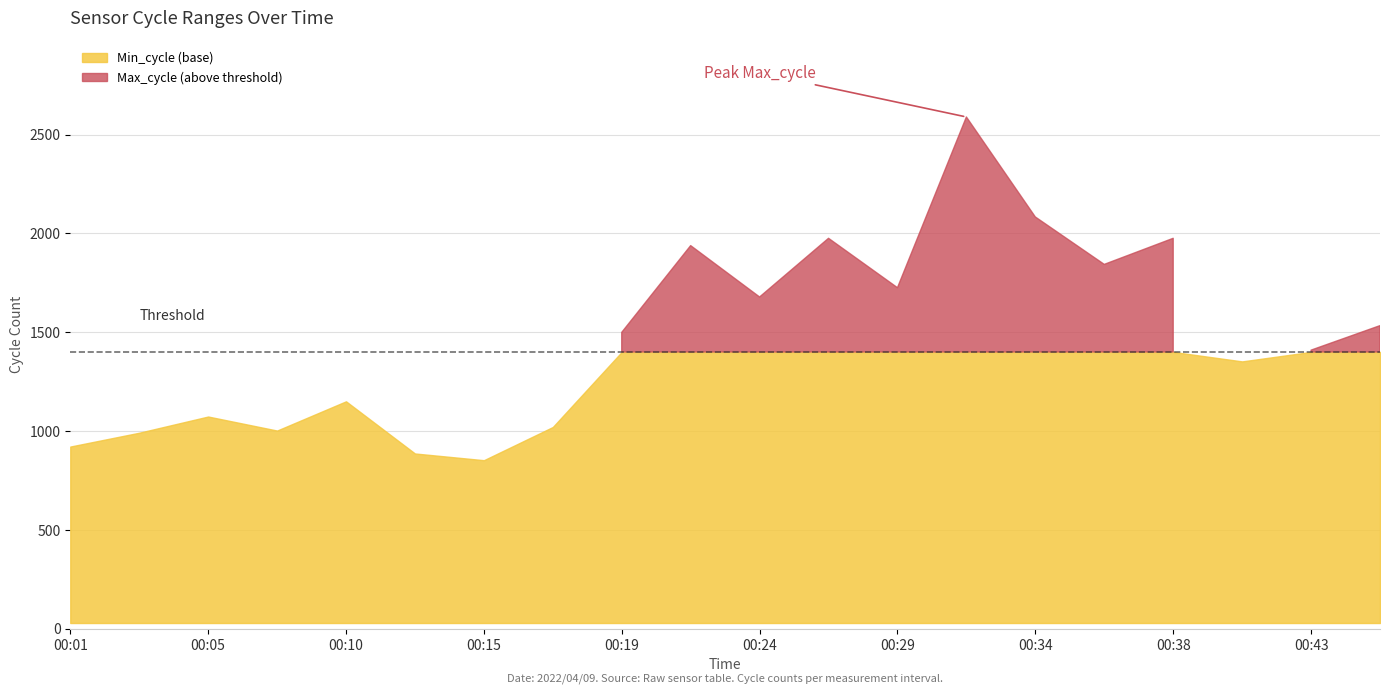

Is the value of Min_cycle at 00:43 greater than the value of Max_cycle at 00:38?

No